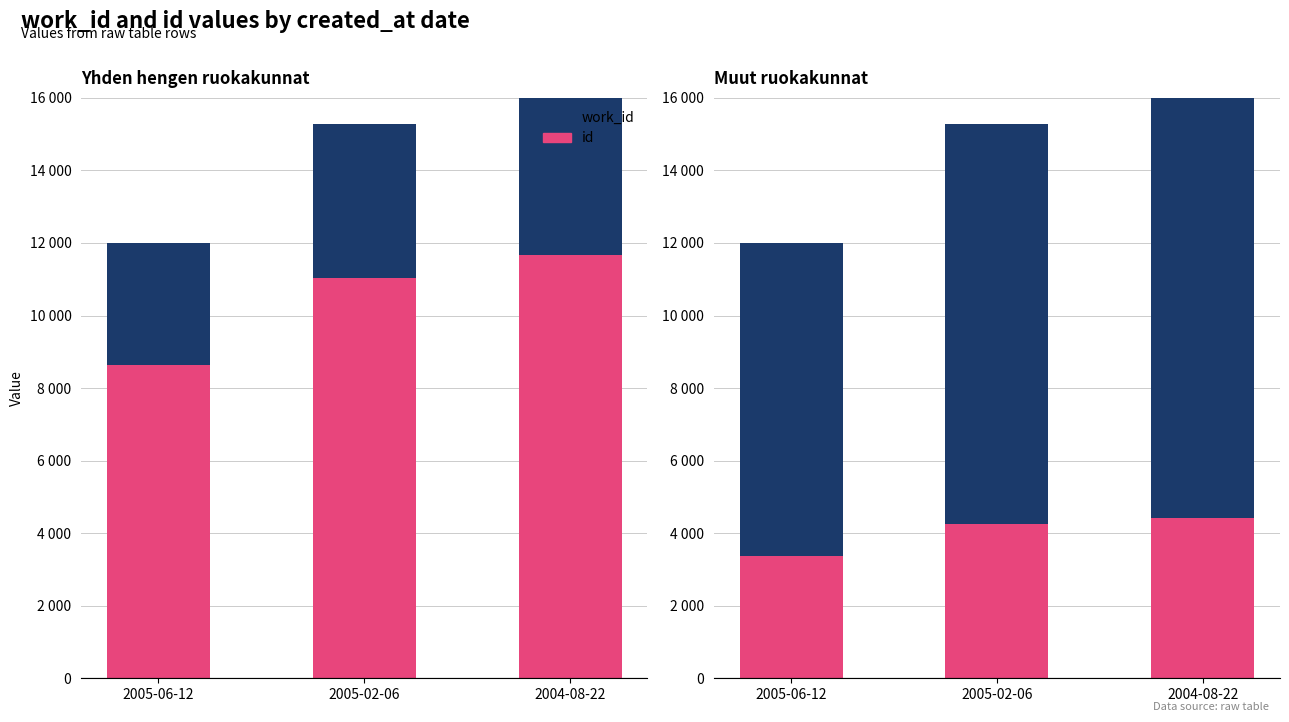

How many bars are there in each group?

2